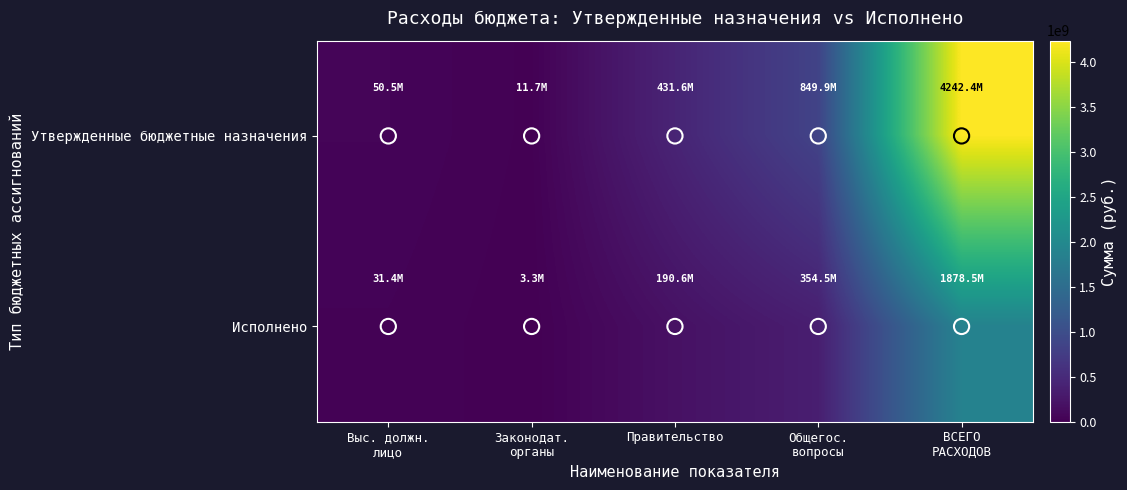

Count the number of categories in the chart.

5